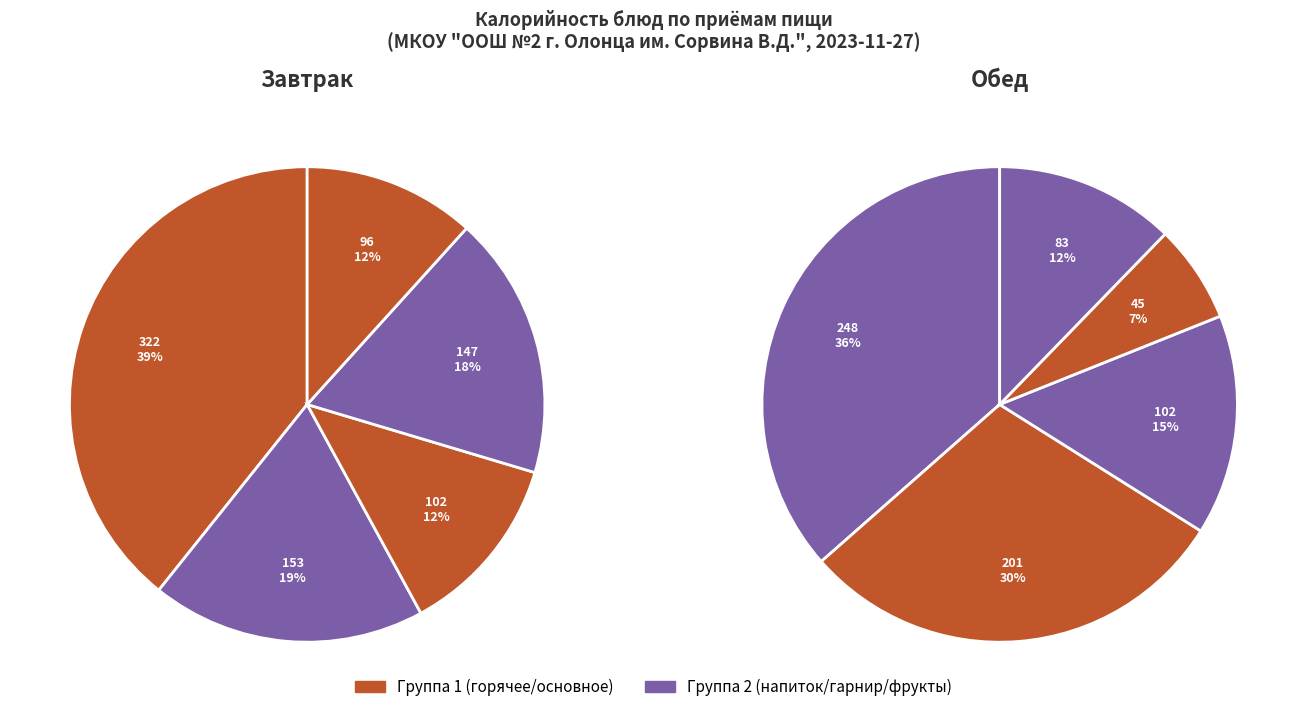

Is there a majority slice in this chart?

No